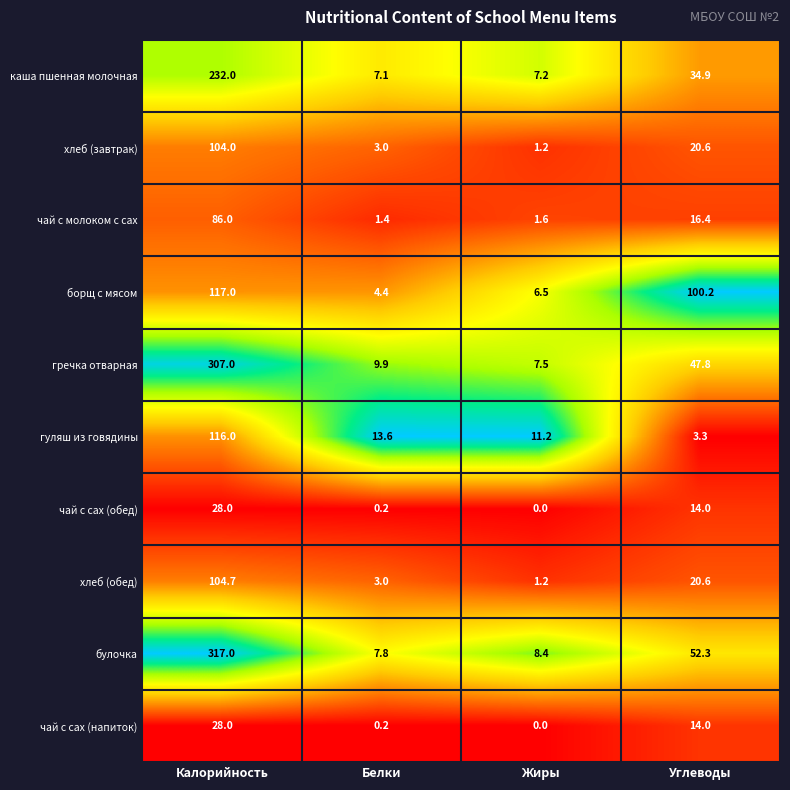

Which series has the largest total across all categories?

булочка